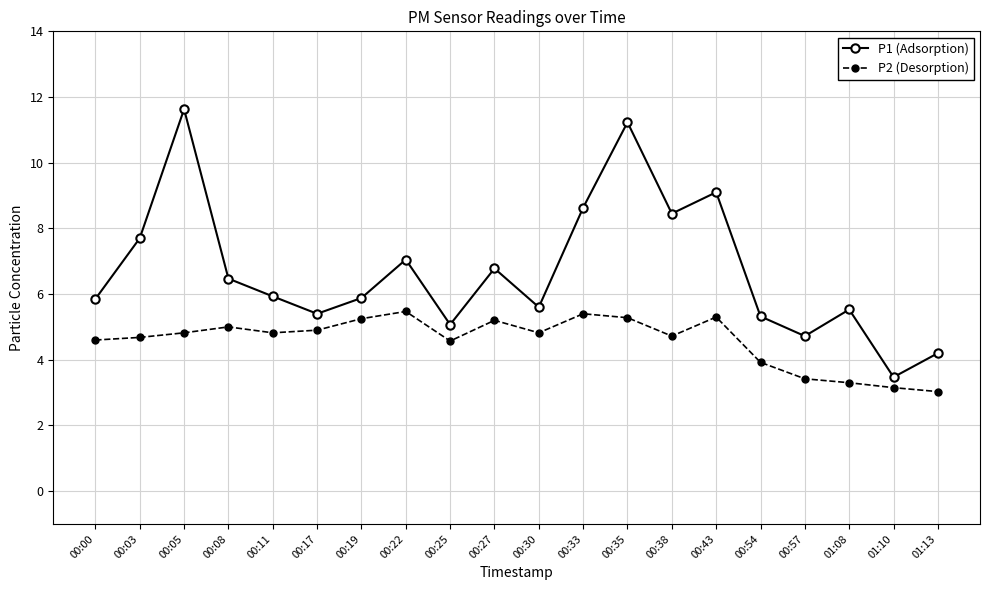

In P1 (Adsorption), how many points are lower than both neighbors (excluding endpoints)?

6